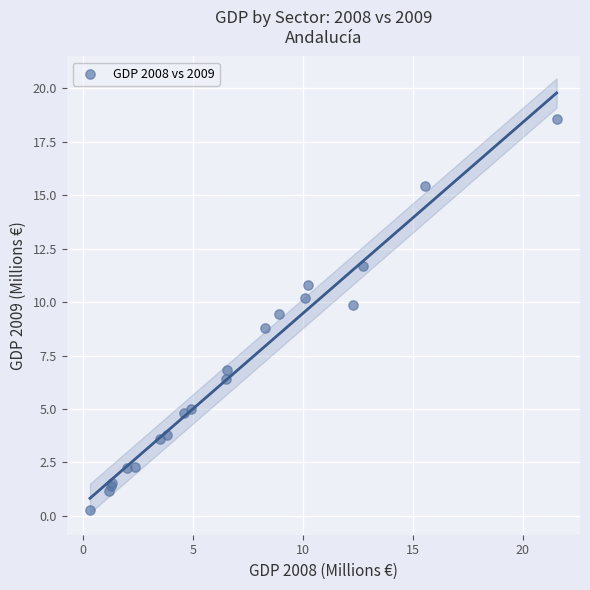

What Y value in the scatter plot is closest to 9?

8.8